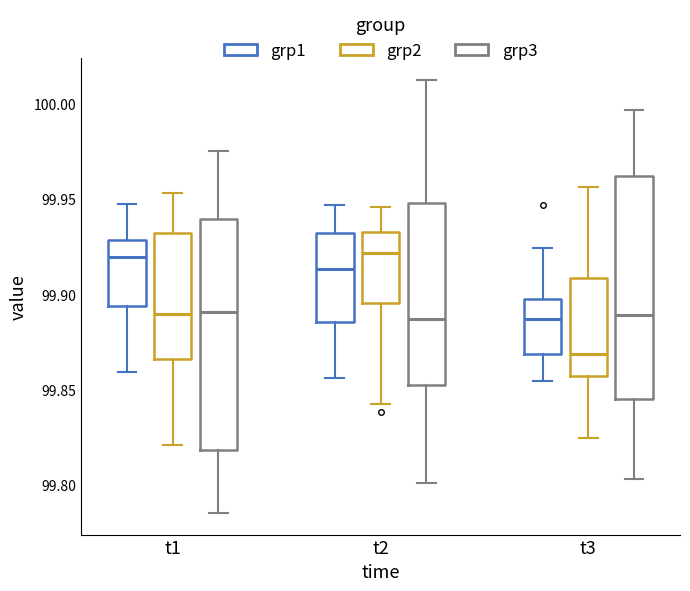

Reading left to right, read every box against the y-axis: the position of its median line, the range the box covers, and the ends of its whiskers. The values are not printed on the chart, so give them approximately, as read against the axis.

t1 (grp1): median 99.920, box 99.895 to 99.930, whiskers 99.860 to 99.950
t1 (grp2): median 99.890, box 99.865 to 99.930, whiskers 99.820 to 99.955
t1 (grp3): median 99.890, box 99.820 to 99.940, whiskers 99.785 to 99.975
t2 (grp1): median 99.915, box 99.885 to 99.930, whiskers 99.855 to 99.945
t2 (grp2): median 99.920, box 99.895 to 99.935, whiskers 99.840 to 99.945
t2 (grp3): median 99.885, box 99.850 to 99.950, whiskers 99.800 to 100.015
t3 (grp1): median 99.885, box 99.870 to 99.900, whiskers 99.855 to 99.925
t3 (grp2): median 99.870, box 99.855 to 99.910, whiskers 99.825 to 99.955
t3 (grp3): median 99.890, box 99.845 to 99.960, whiskers 99.805 to 99.995